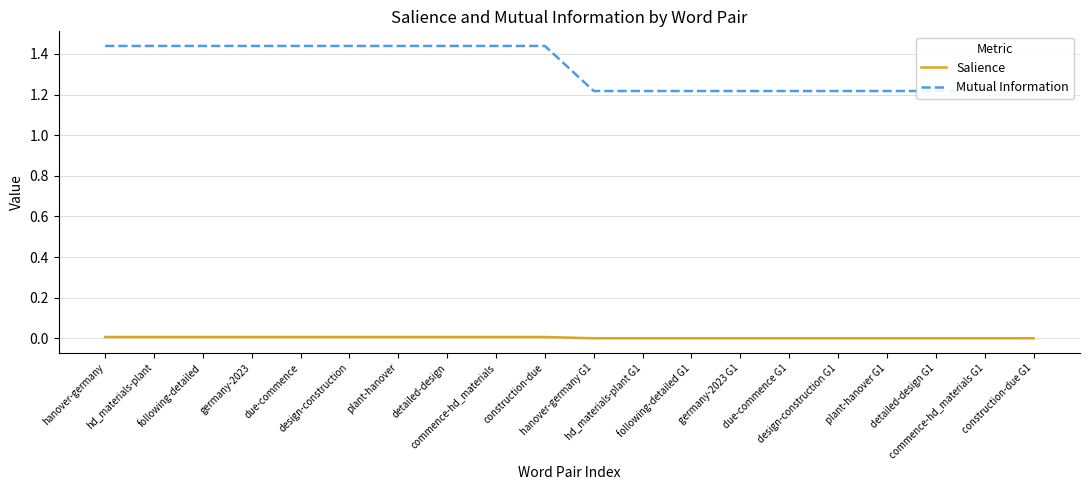

What is the total value across all series at plant-hanover?

1.4